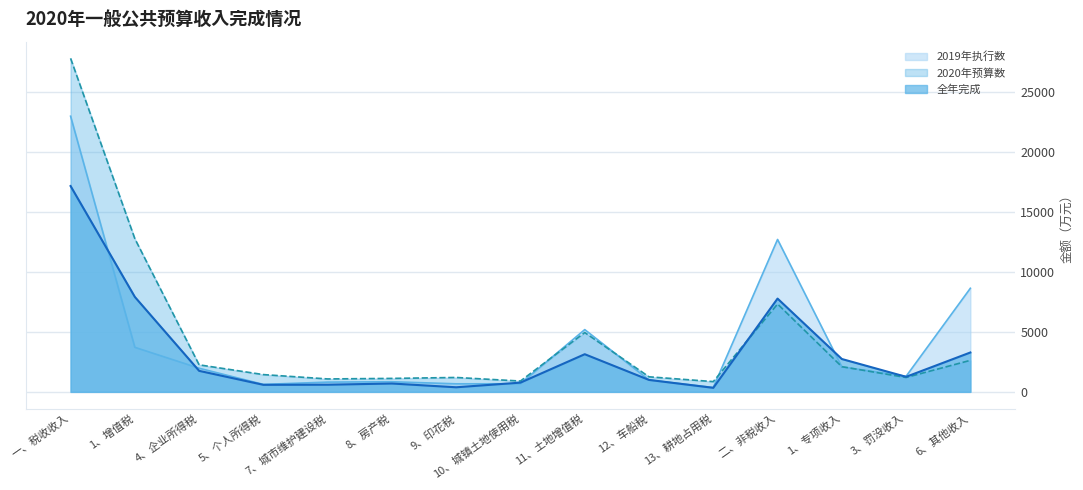

How many intersections are there between 2020年预算数 and 全年完成?

1